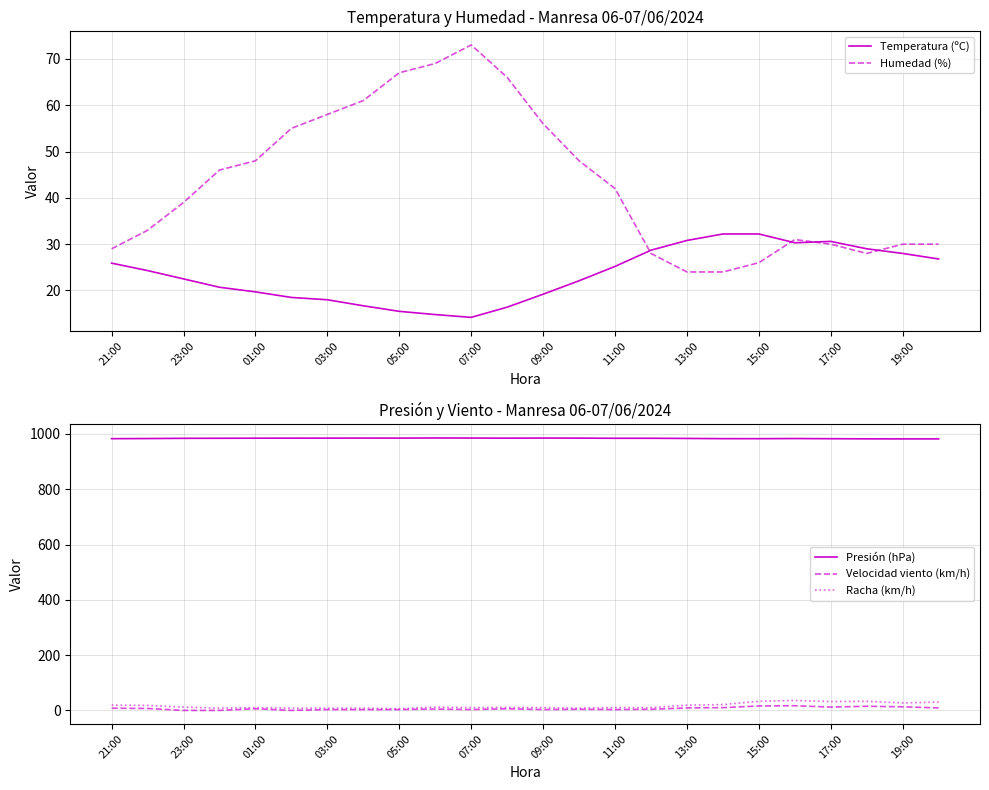

True or false: Racha (km/h) has a value of 6.0 at 05:00.

True